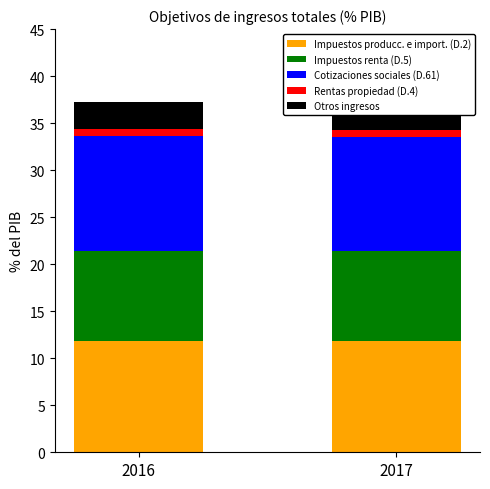

What is the value of the Otros ingresos bar at the 2nd from the left?

2.8